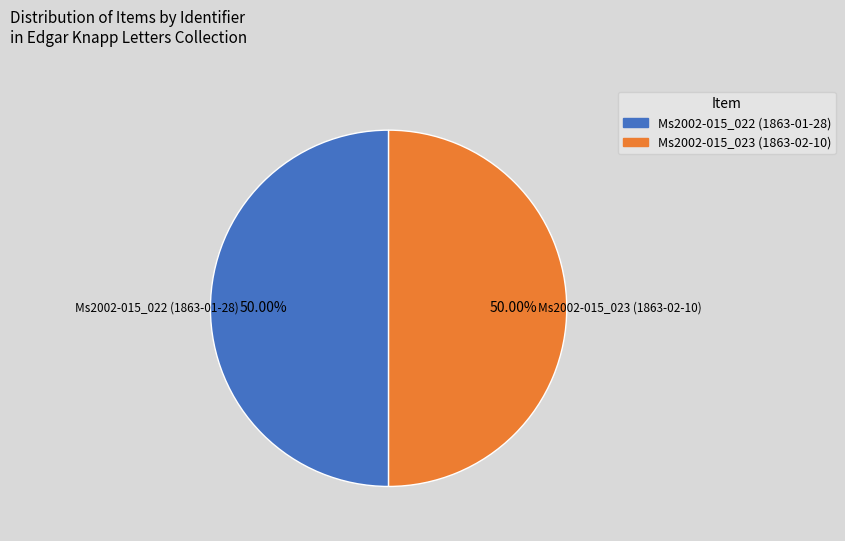

Is the sum of Ms2002-015_023 (1863-02-10) and Ms2002-015_022 (1863-01-28) greater than half?

Yes